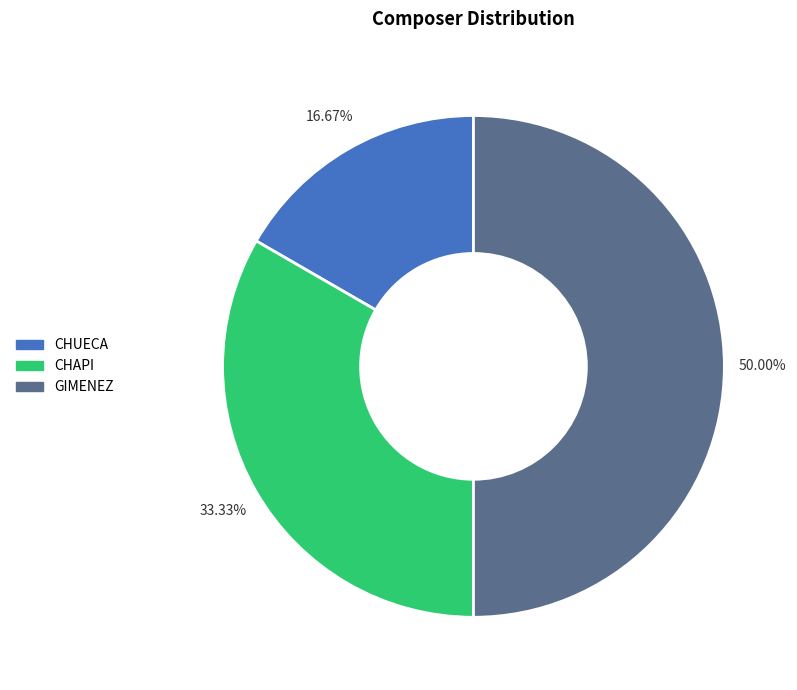

Does CHUECA represent more than half of the total?

No